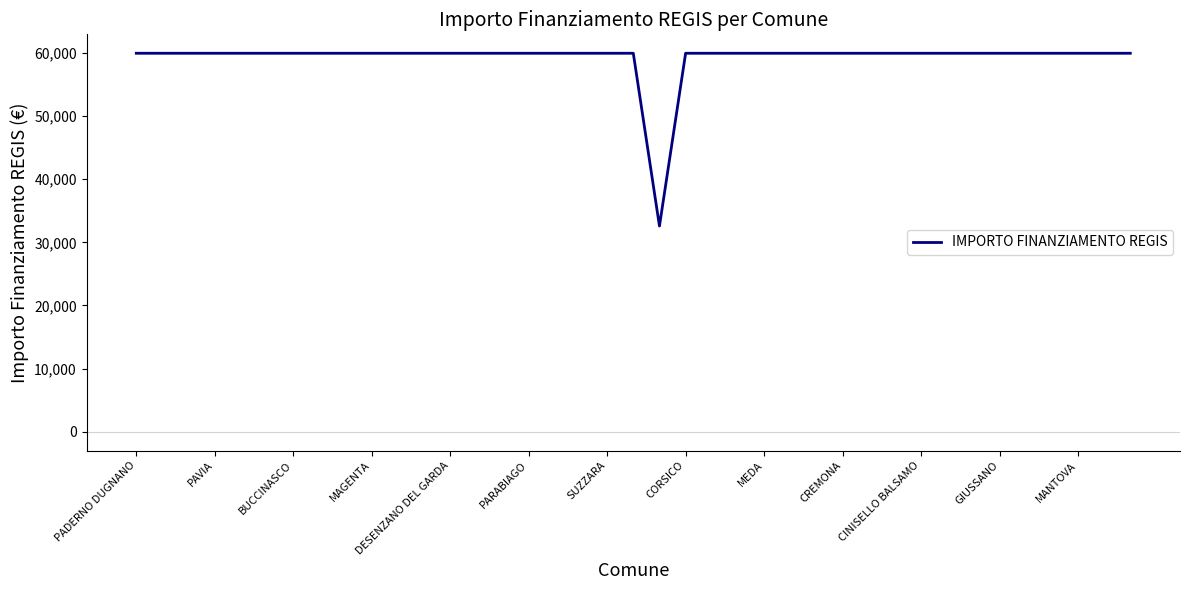

What is the greatest value displayed?

59966